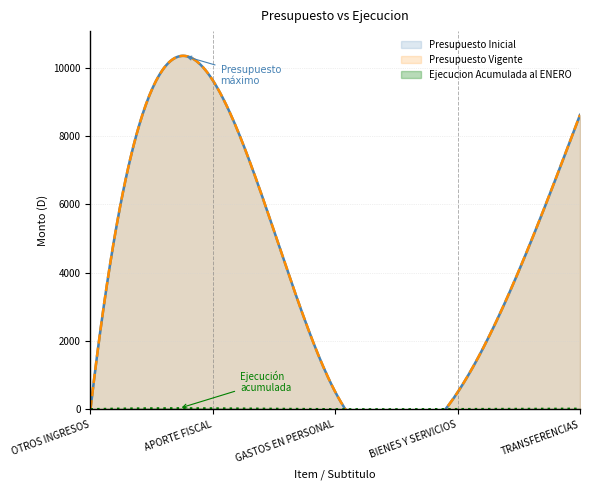

Reading left to right, extract all data points from this chart.

Presupuesto Inicial: 0	9631	510	500	8621
Presupuesto Vigente: 0	9631	510	500	8621
Ejecucion Acumulada al ENERO: 1	25	0	4	14